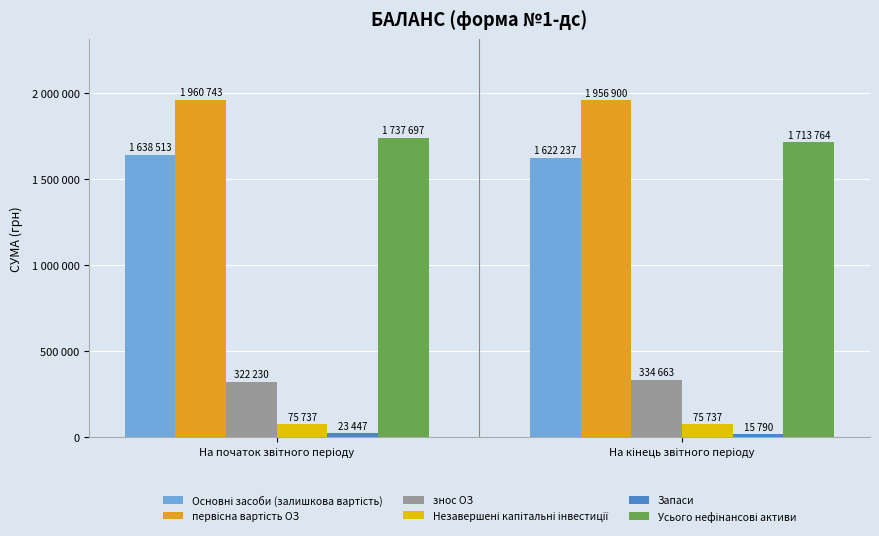

Rank the categories by Незавершені капітальні інвестиції value from highest to lowest.

На початок звітного періоду, На кінець звітного періоду